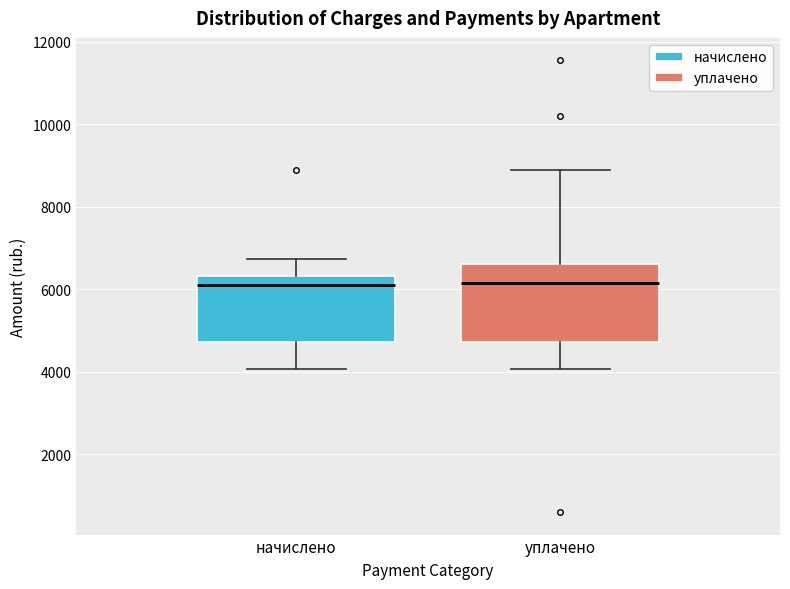

Reading left to right, transcribe this box plot: for each box, give where its median line is, the range the box spans, and where its two whiskers end, as read against the y-axis. The values are not printed on the chart, so give them approximately, as read against the axis.

начислено: median 6200, box 4800 to 6400, whiskers 4000 to 6800
уплачено: median 6200, box 4800 to 6600, whiskers 4000 to 8800